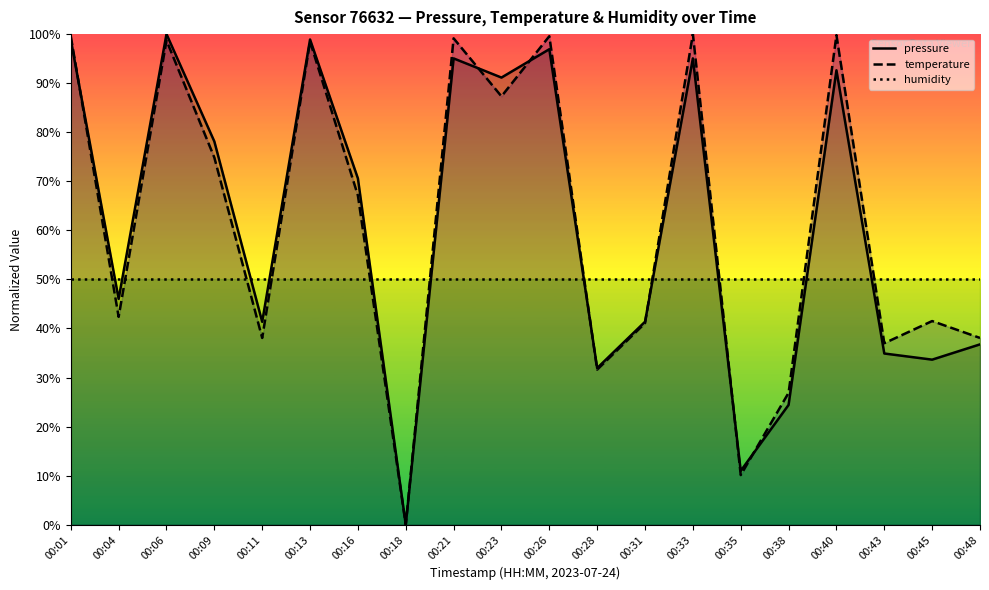

Is it true that pressure equals 68.5 at 00:31?

False